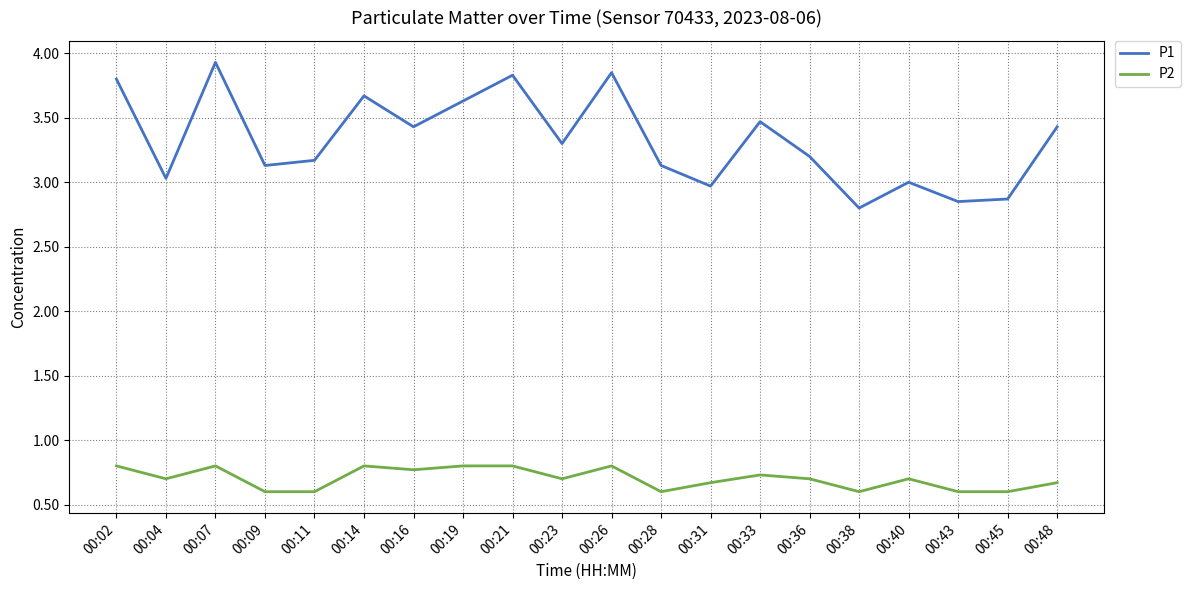

What is the difference between the maximum and minimum values in the P1 series?

1.1